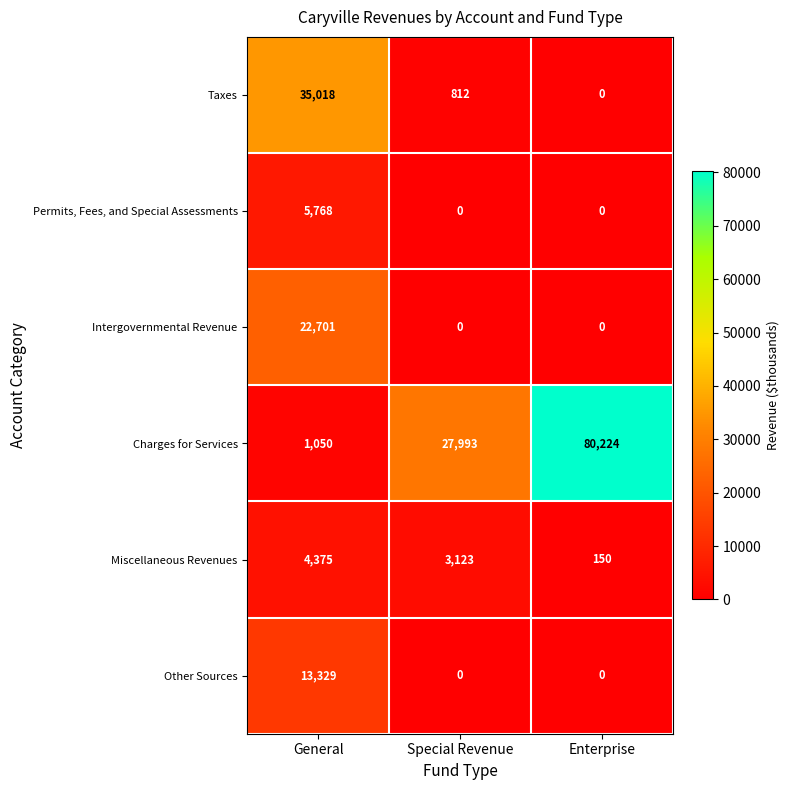

List the series in order of their peak value, lowest first.

Miscellaneous Revenues, Permits, Fees, and Special Assessments, Other Sources, Intergovernmental Revenue, Taxes, Charges for Services